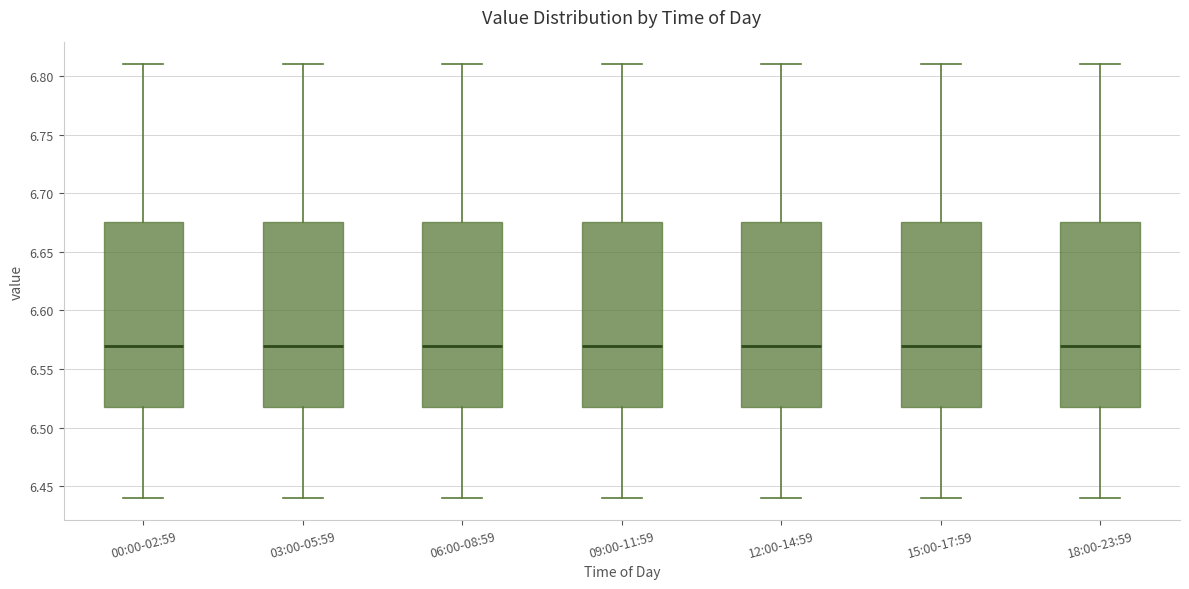

Reading left to right, read every box against the y-axis: the position of its median line, the range the box covers, and the ends of its whiskers. The values are not printed on the chart, so give them approximately, as read against the axis.

00:00-02:59: median 6.570, box 6.520 to 6.675, whiskers 6.440 to 6.810
03:00-05:59: median 6.570, box 6.520 to 6.675, whiskers 6.440 to 6.810
06:00-08:59: median 6.570, box 6.520 to 6.675, whiskers 6.440 to 6.810
09:00-11:59: median 6.570, box 6.520 to 6.675, whiskers 6.440 to 6.810
12:00-14:59: median 6.570, box 6.520 to 6.675, whiskers 6.440 to 6.810
15:00-17:59: median 6.570, box 6.520 to 6.675, whiskers 6.440 to 6.810
18:00-23:59: median 6.570, box 6.520 to 6.675, whiskers 6.440 to 6.810